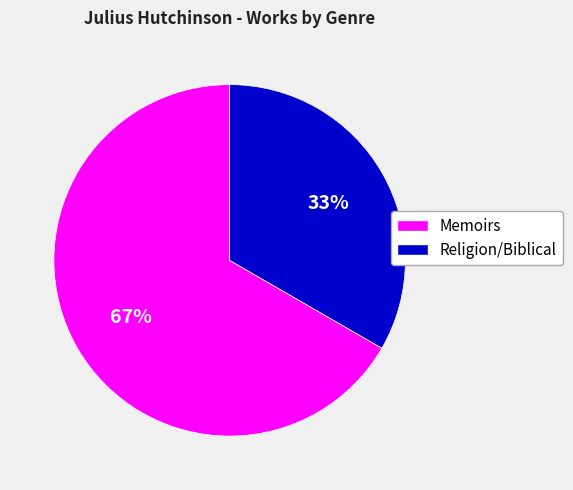

Rank the categories by value from lowest to highest.

Religion/Biblical, Memoirs